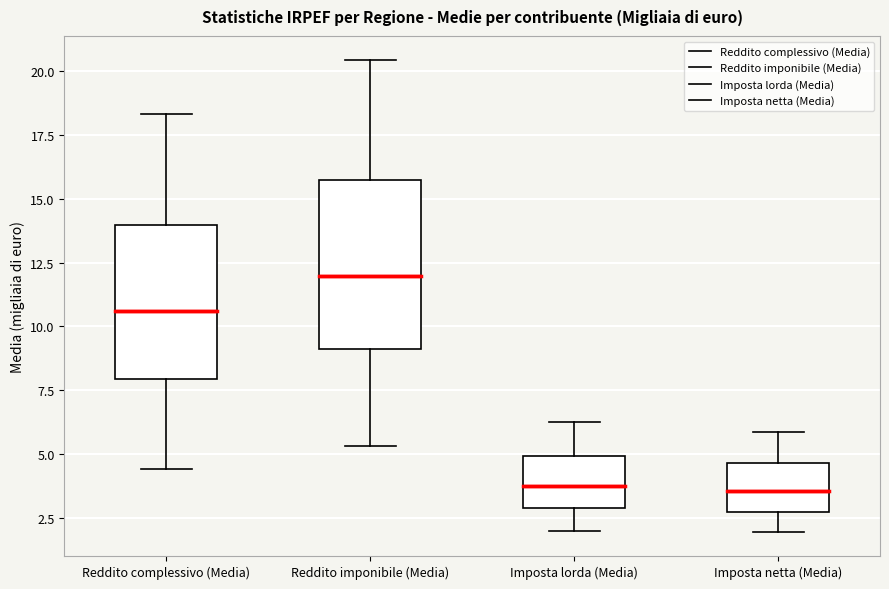

Which box is the tallest, from its lower edge to its upper edge?

Reddito imponibile (Media)